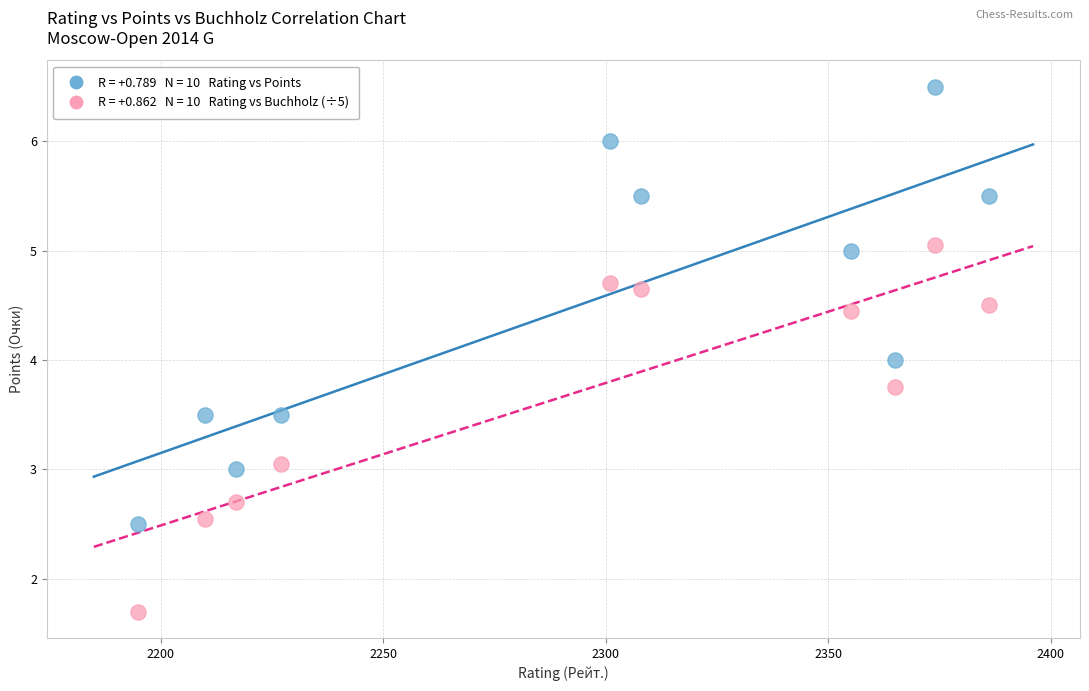

Across all data points, what is the range of Y values (max minus min)?

4.8